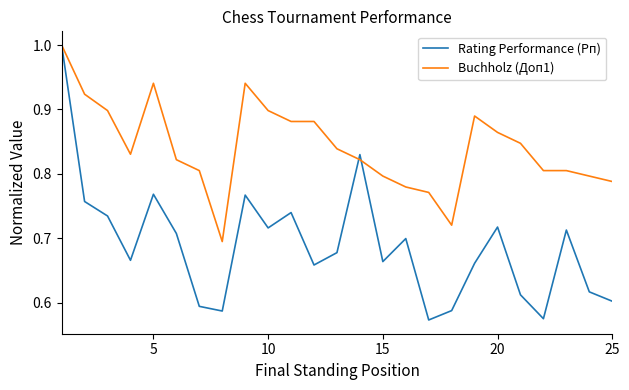

What is the maximum value for Rating Performance (Рп)?

1.0